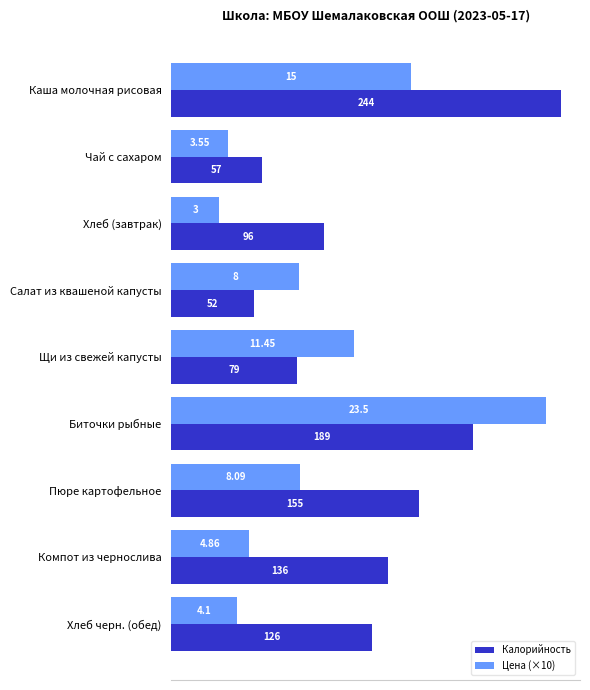

Which series has the largest total across all categories?

Калорийность